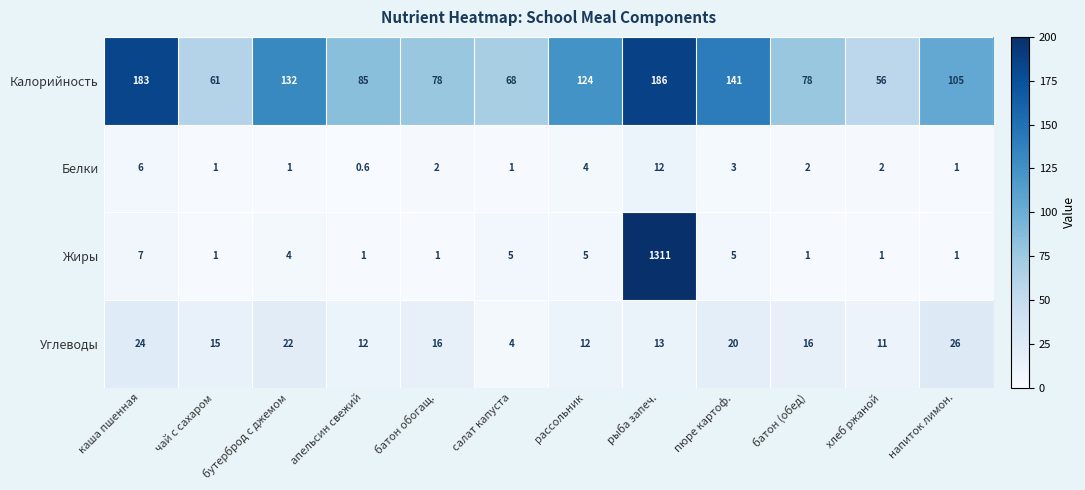

Which label corresponds to the smallest value in the chart?

апельсин свежий